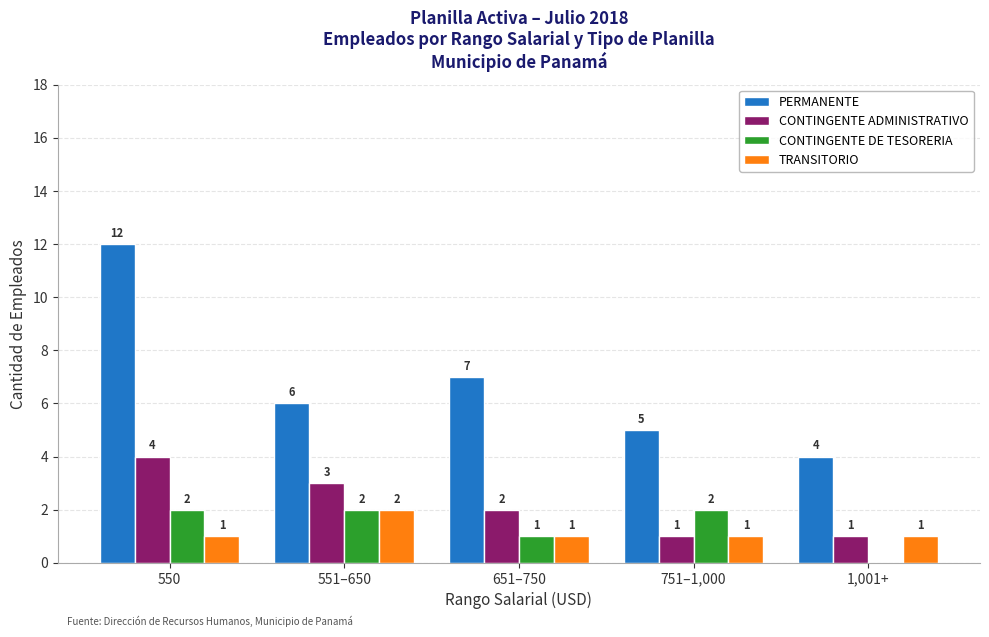

What is the highest value of the TRANSITORIO series?

2